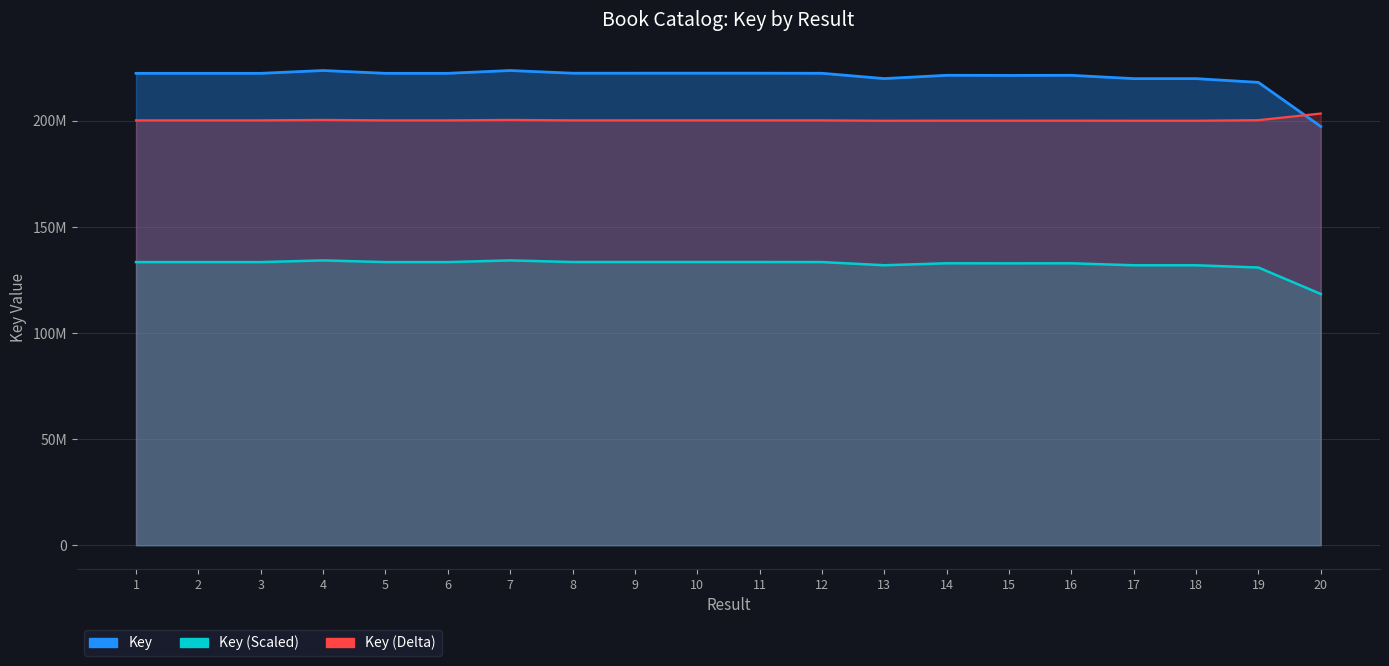

Is it true that the value at 15 is 221442155?

True